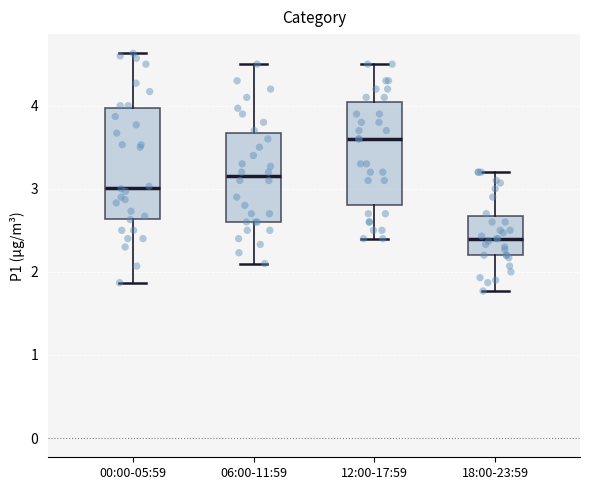

Which box has the lowest median line?

18:00-23:59